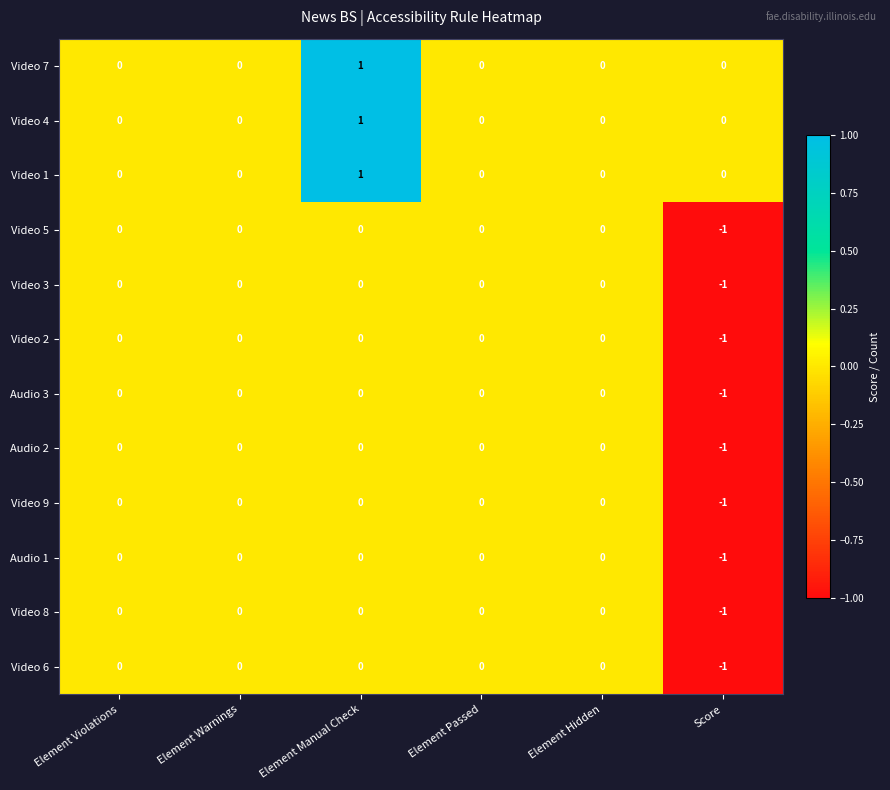

At which category is the sum across all series the highest?

Element Manual Check